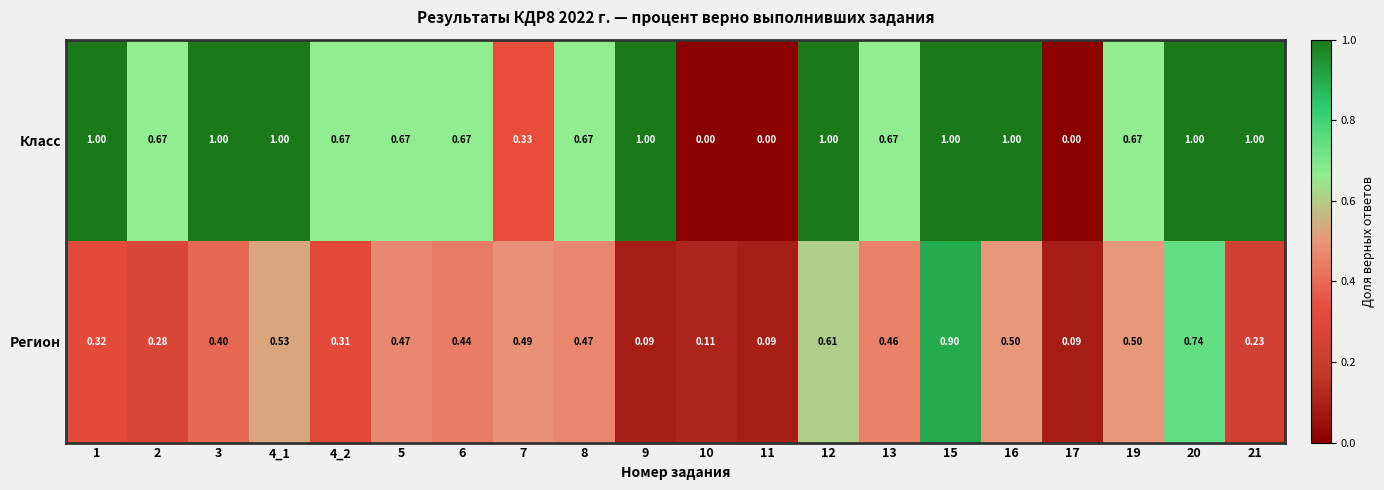

Which series has the largest total across all categories?

Класс